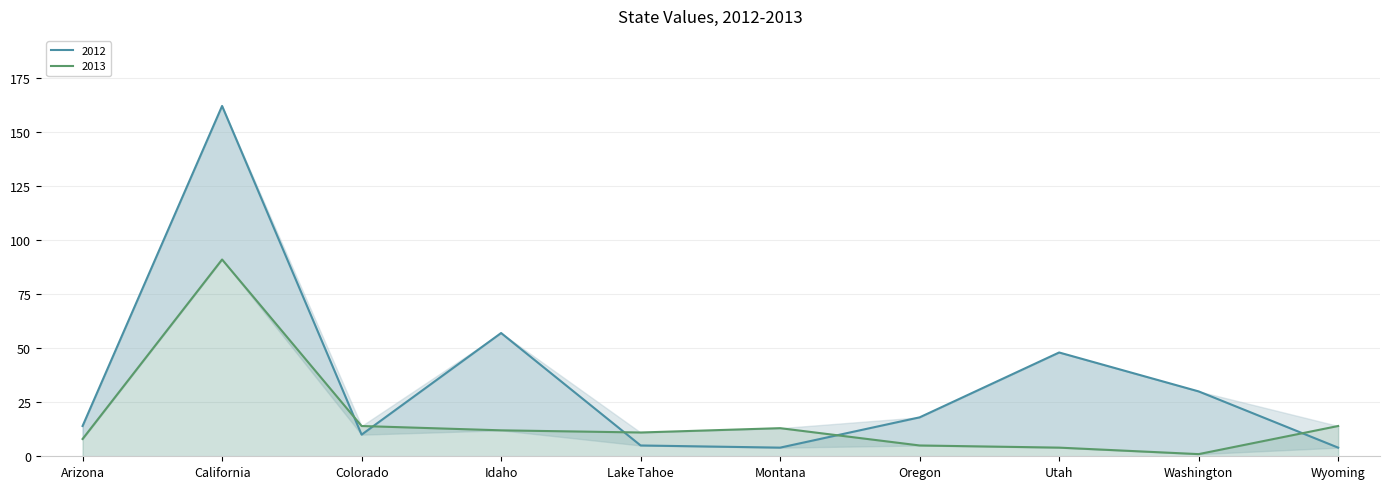

What is the value of the 2012 point at the 4th from the left?

57